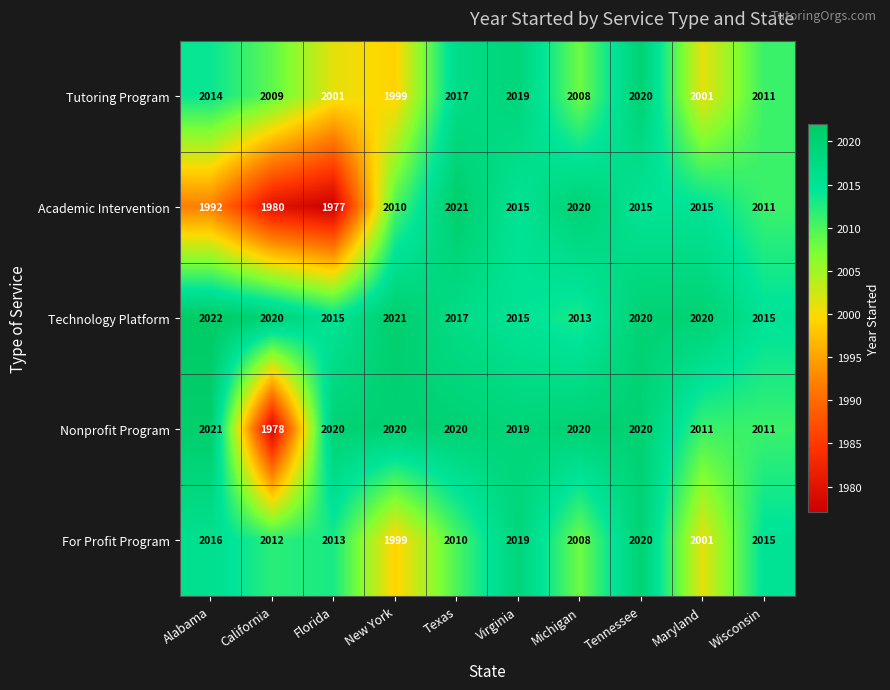

At which category does the chart reach its minimum across all series?

Florida